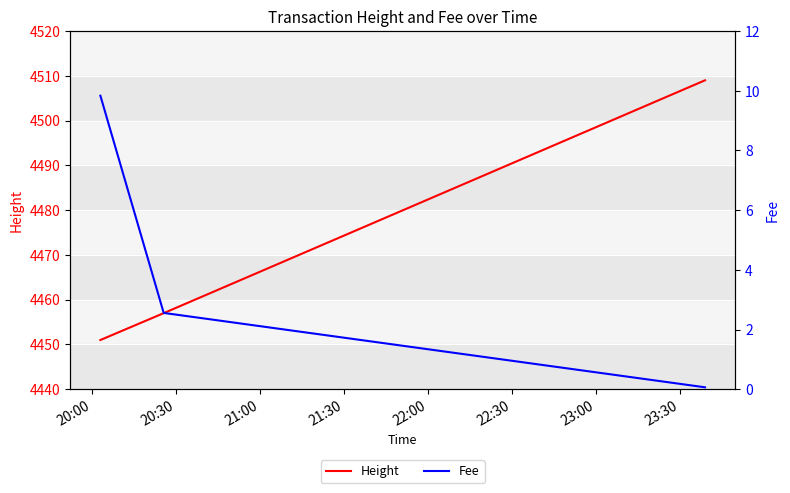

What is the lowest value of the Height series?

4451